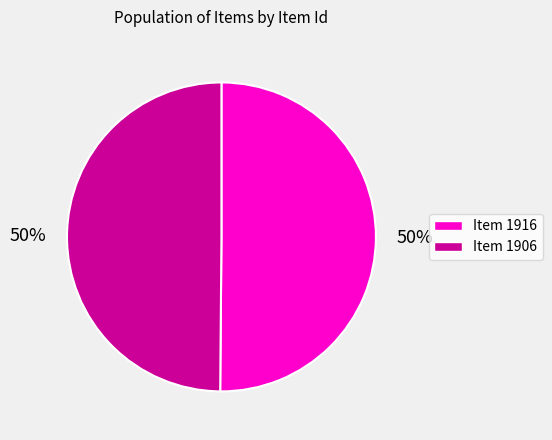

The Item 1916 slice represents 50% of the pie. True or false?

True